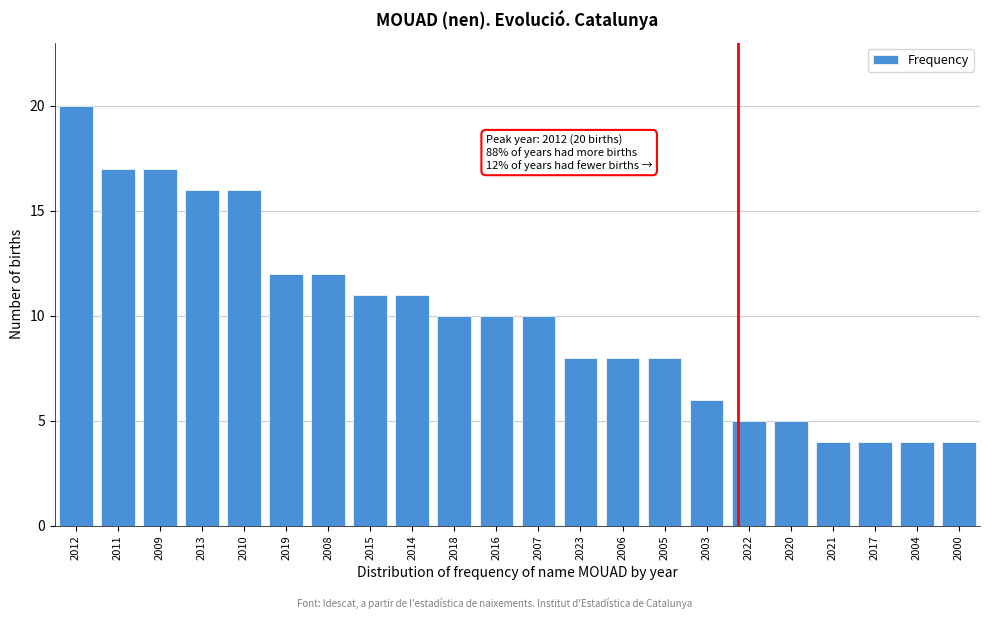

Reading left to right, transcribe all the data shown in this chart.

20	17	17	16	16	12	12	11	11	10	10	10	8	8	8	6	5	5	4	4	4	4